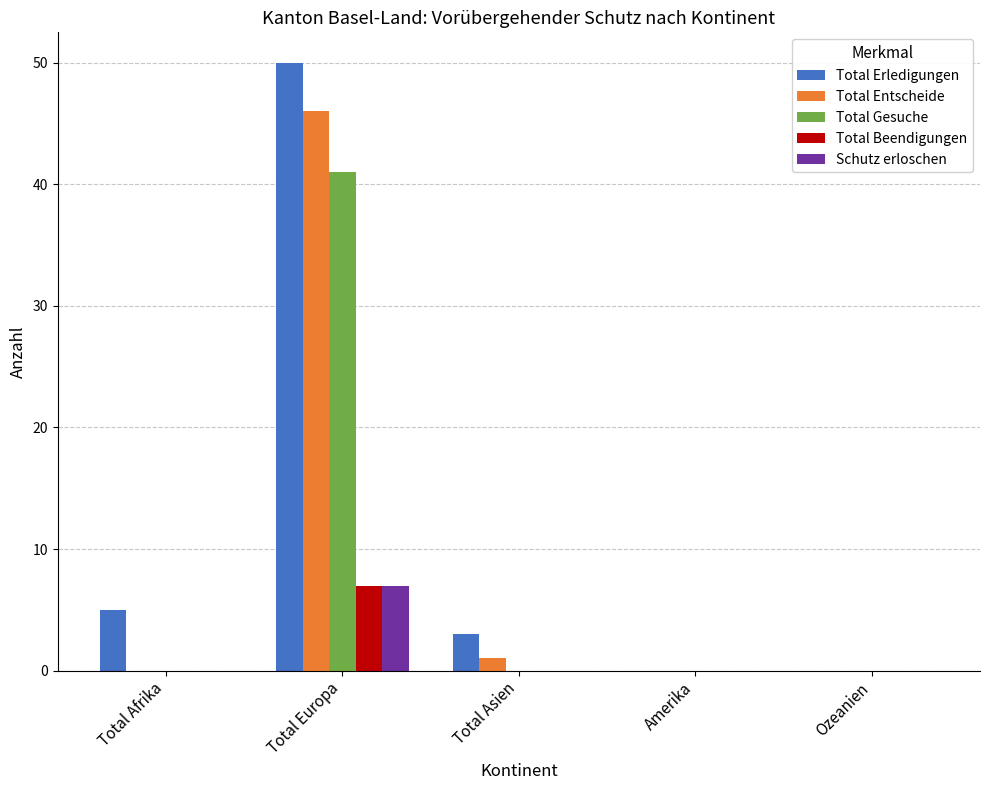

Count the number of categories in the chart.

5